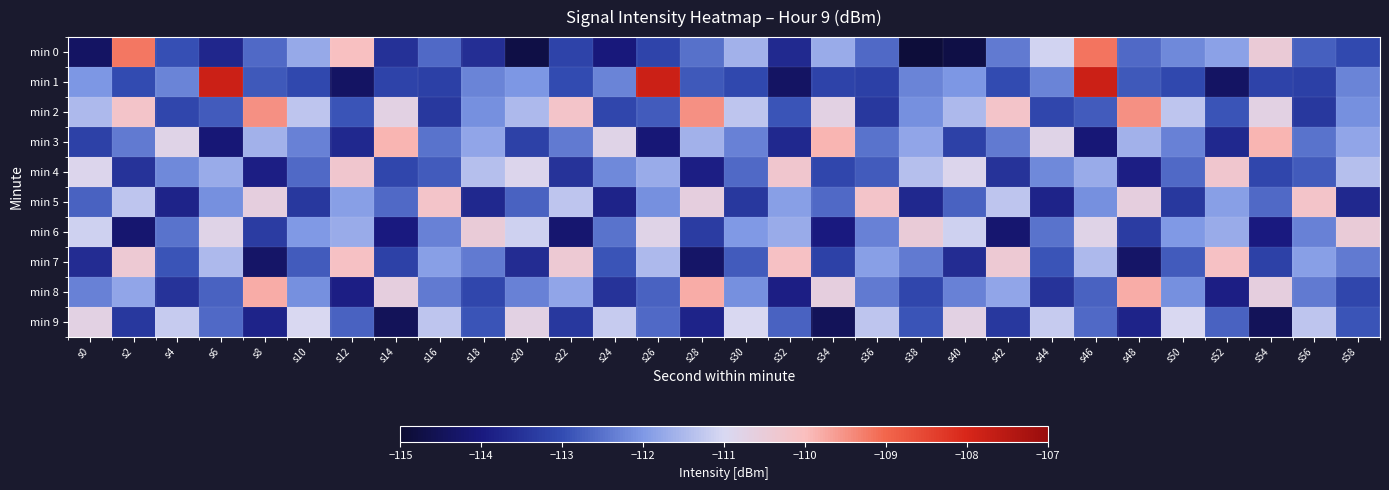

At which category does the chart reach its peak across all series?

s6